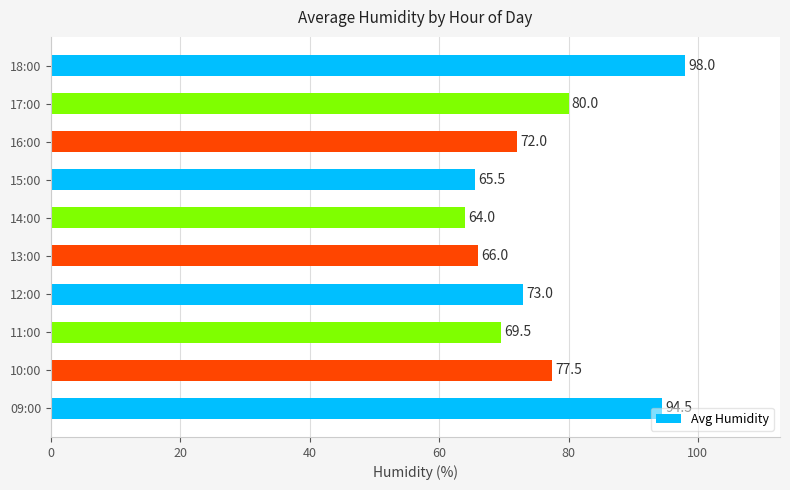

What is the change in value from 09:00 to 16:00?

-22.5